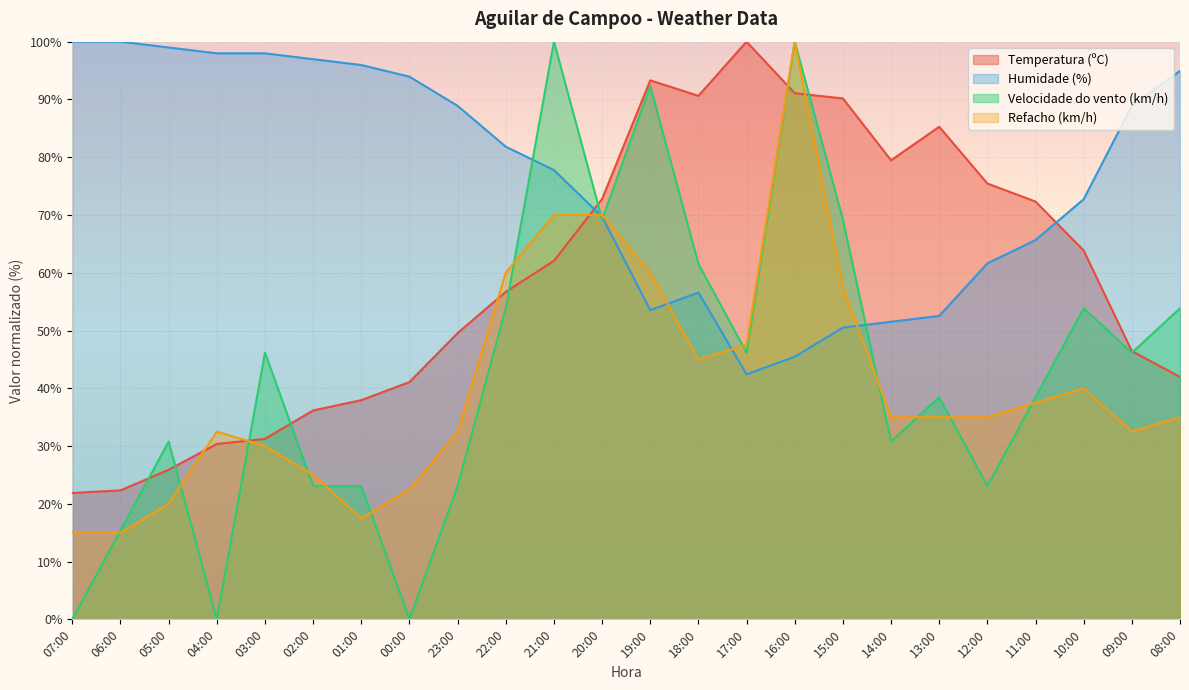

What is the sum of all Humidade (%) values?

1836.4